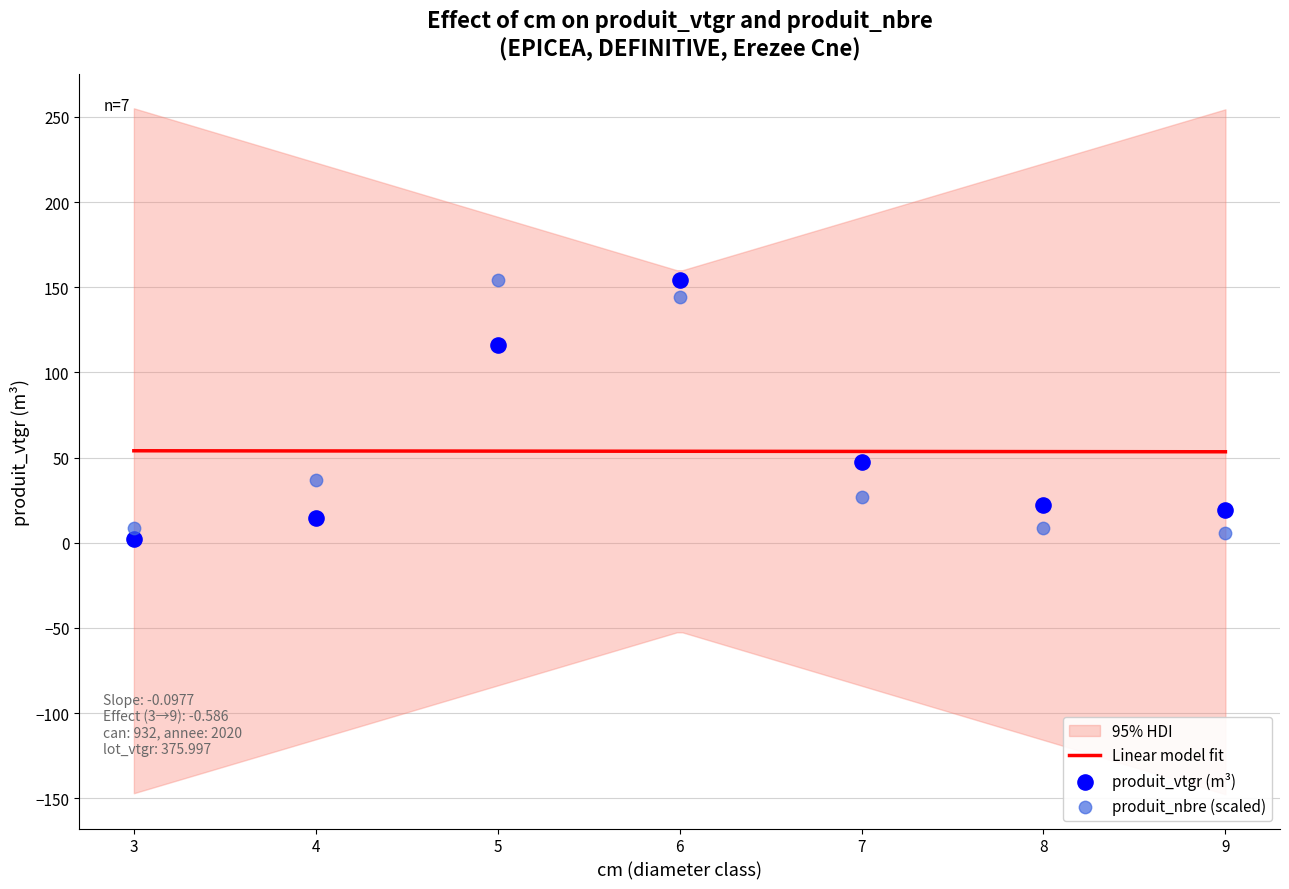

Is the value of produit_nbre at 8 greater than the value of produit_vtgr at 5?

No